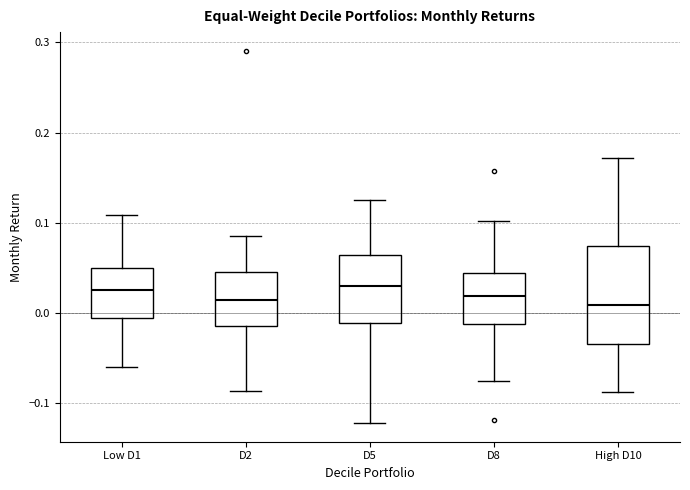

Which box is the tallest, from its lower edge to its upper edge?

High D10